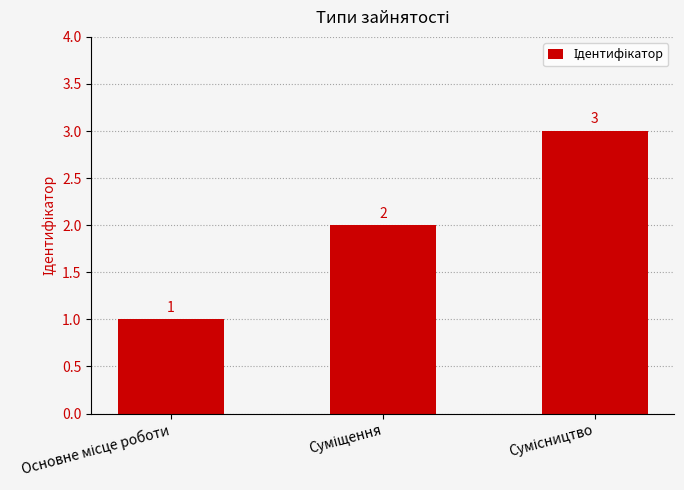

What is the maximum value shown in the chart?

3